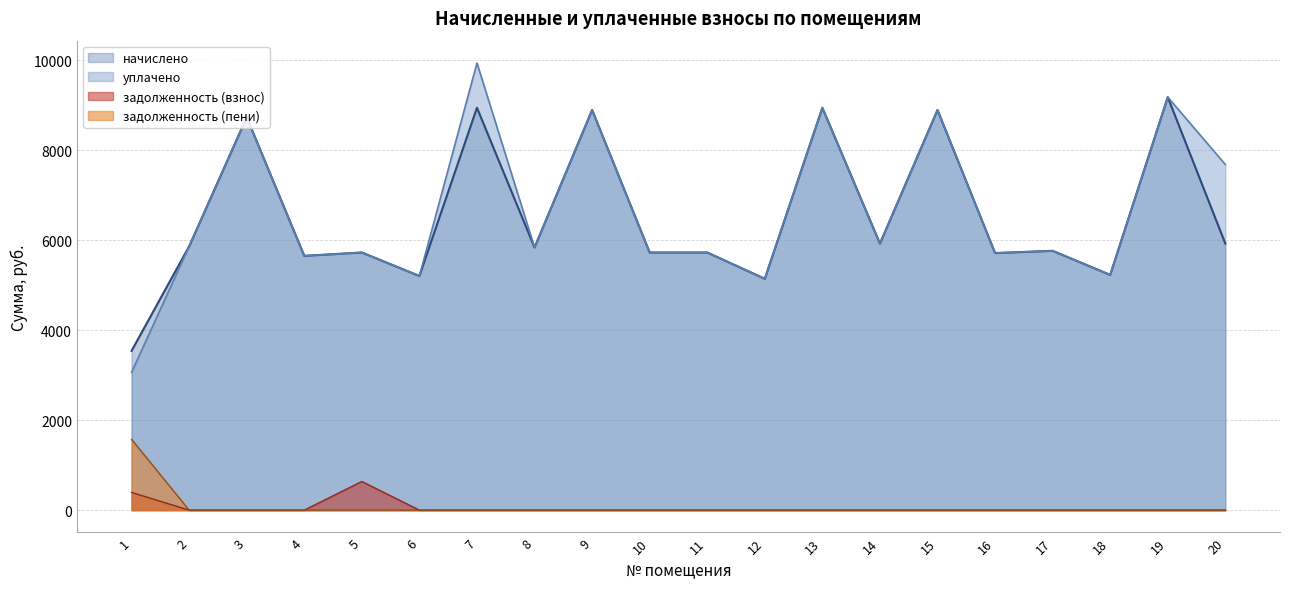

What is the maximum value shown in the chart?

9936.0